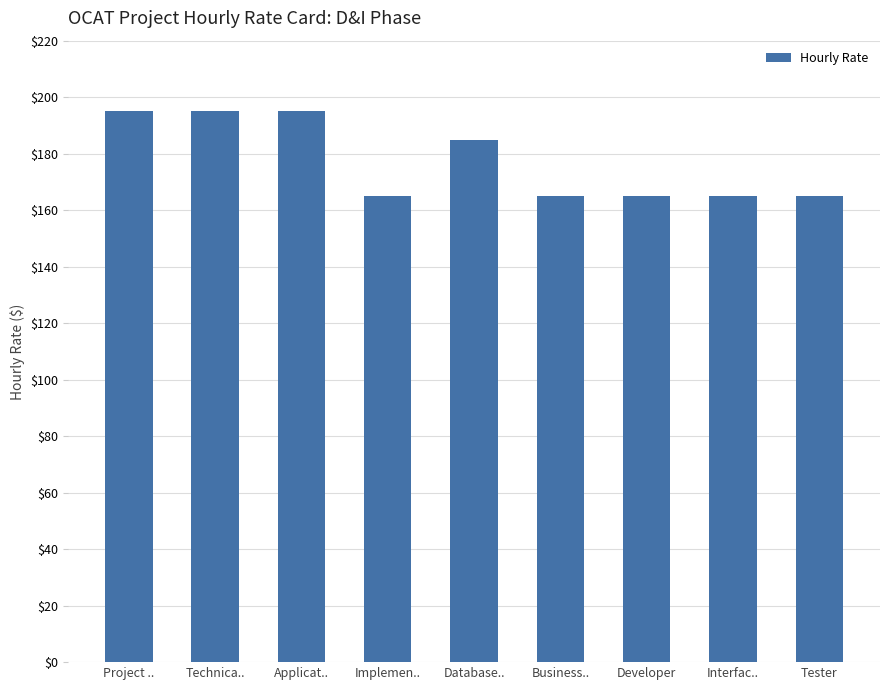

What is the ratio of the value at Business.. to the value at Applicat..?

0.8